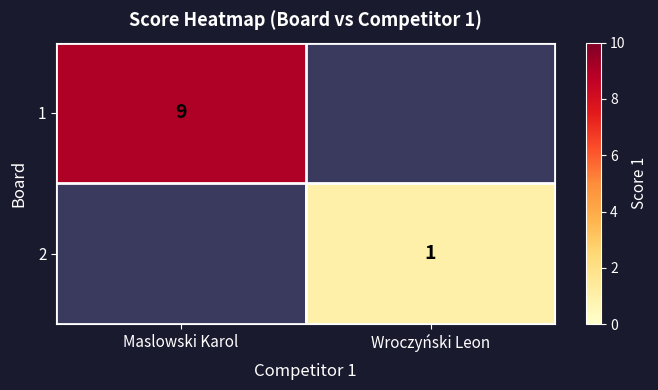

The value of 2 at Wroczyński Leon is 1. True or false?

True